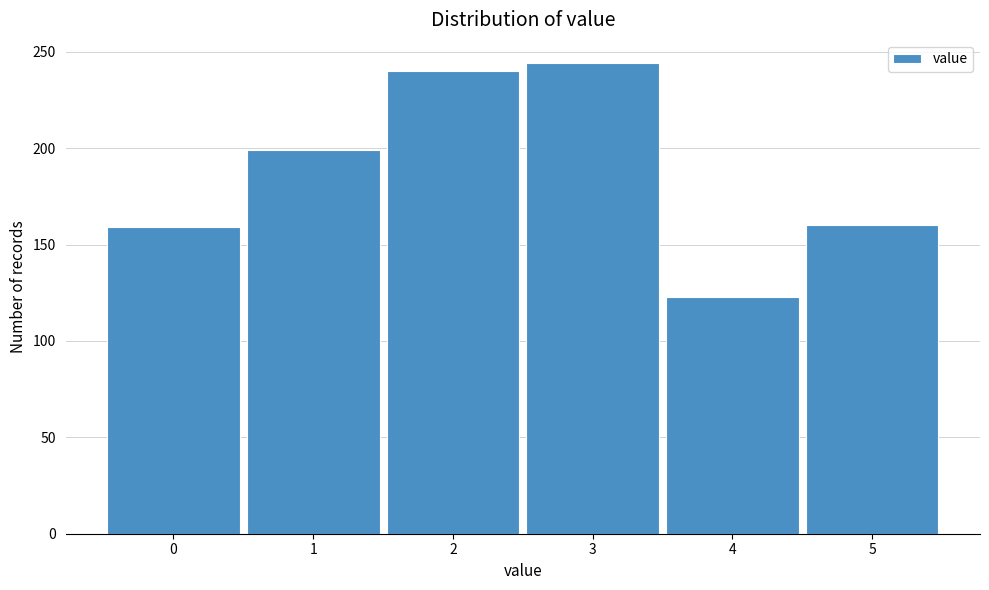

What is the change in value from 1 to 5?

-39